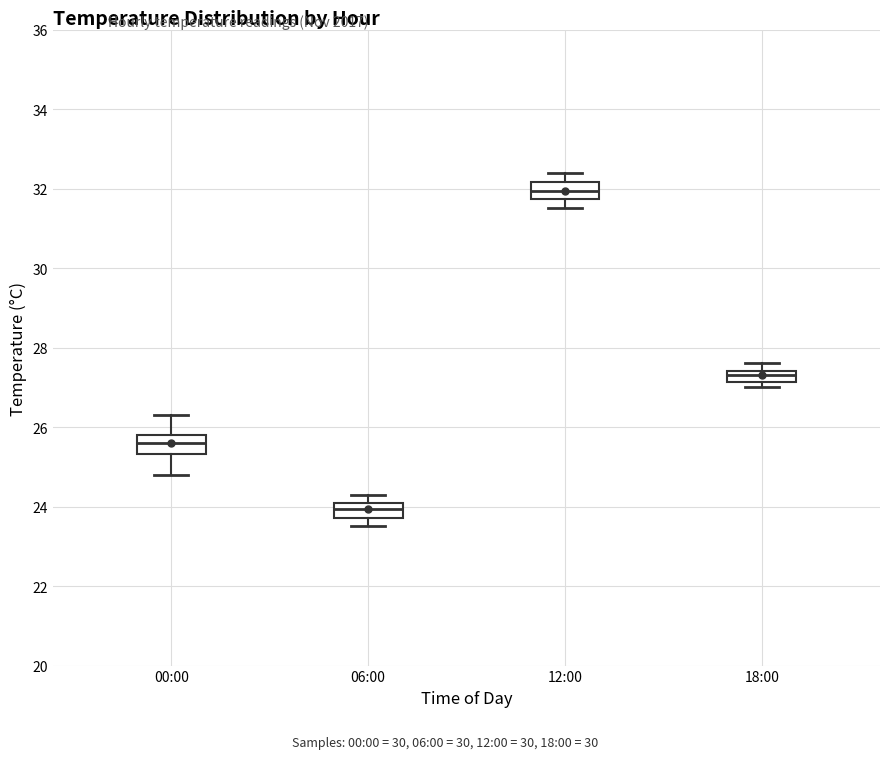

Where does the lower whisker of the box for 06:00 end on the y-axis? The values are not printed on the chart, so give them approximately, as read against the axis.

23.6